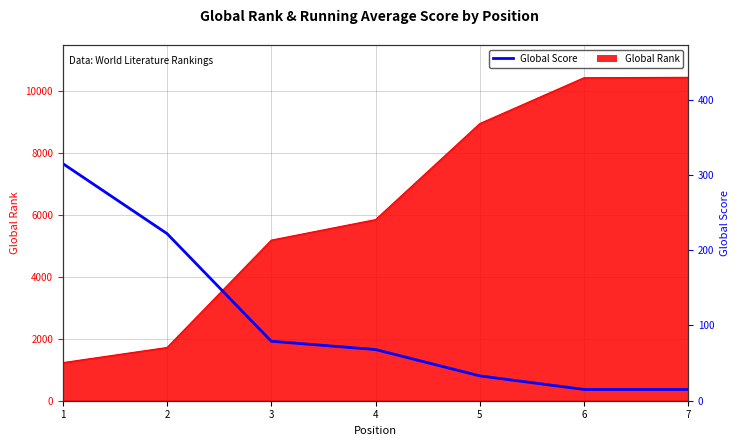

Where does the data first go above 68?

1